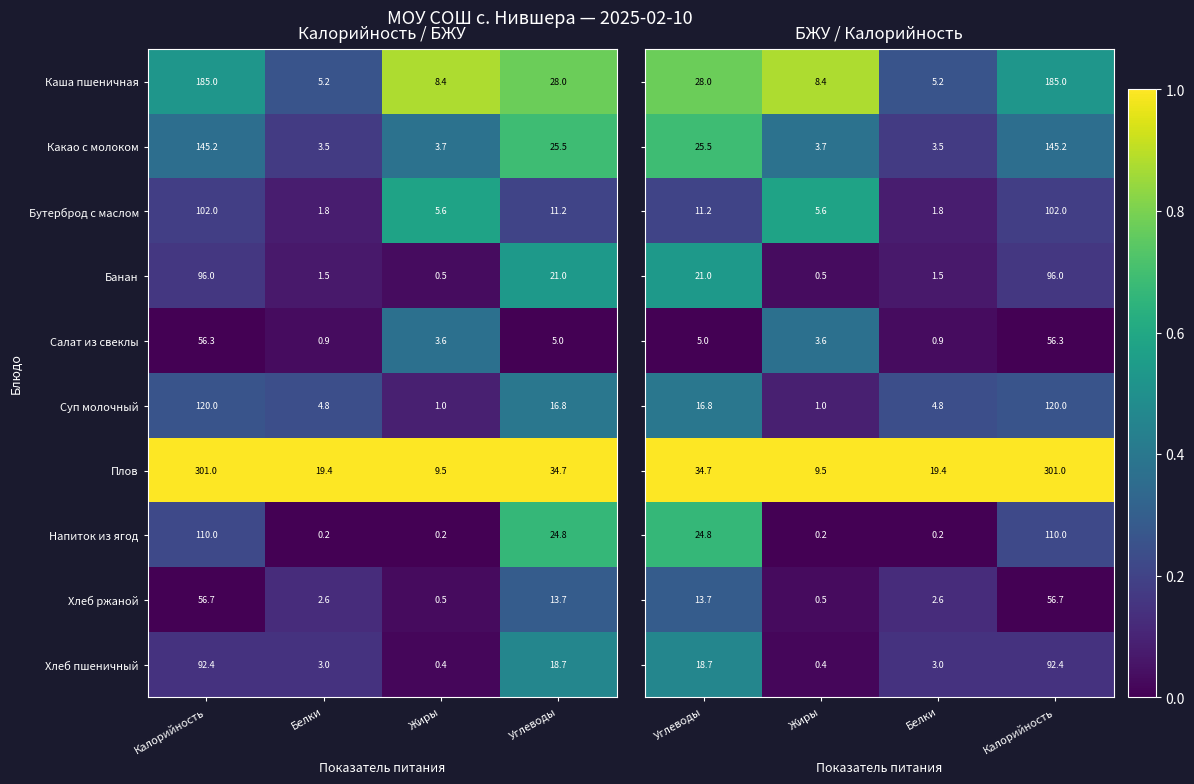

Read the Салат из свеклы value at Углеводы.

5.0